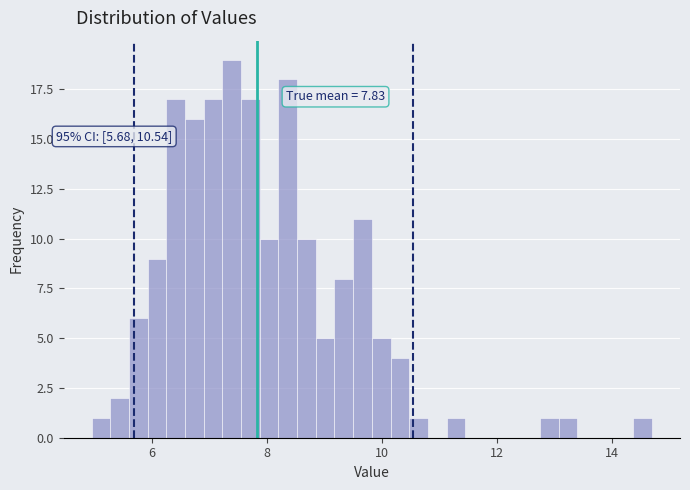

Around what value on the x-axis is the tallest bar? Give the approximate position of its centre, as read against the axis.

7.4